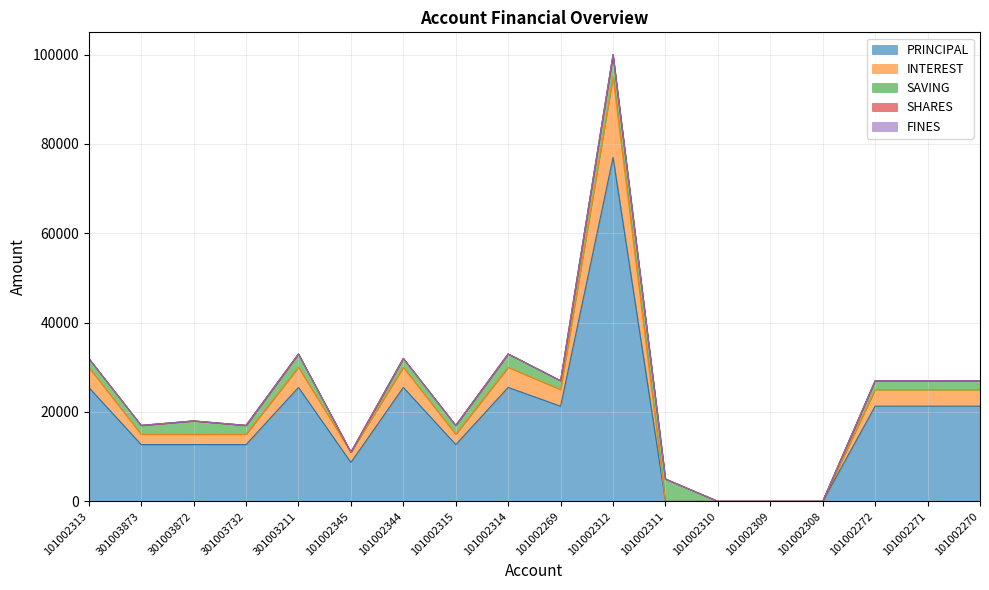

Where do SAVING and INTEREST first cross each other?

301003873 and 301003872